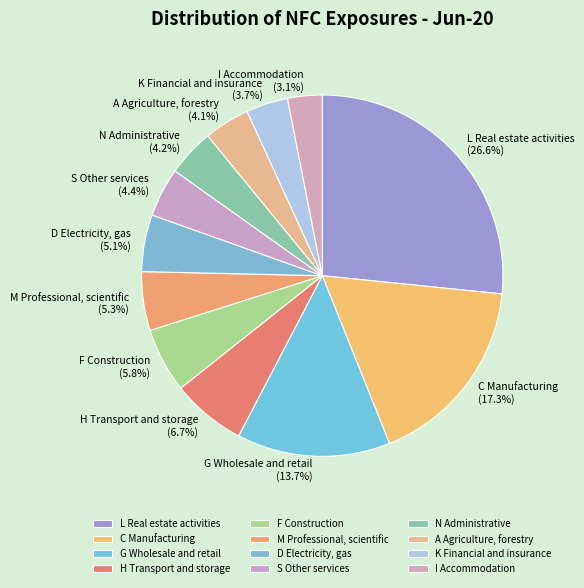

Between F Construction and K Financial and insurance, which is larger?

F Construction